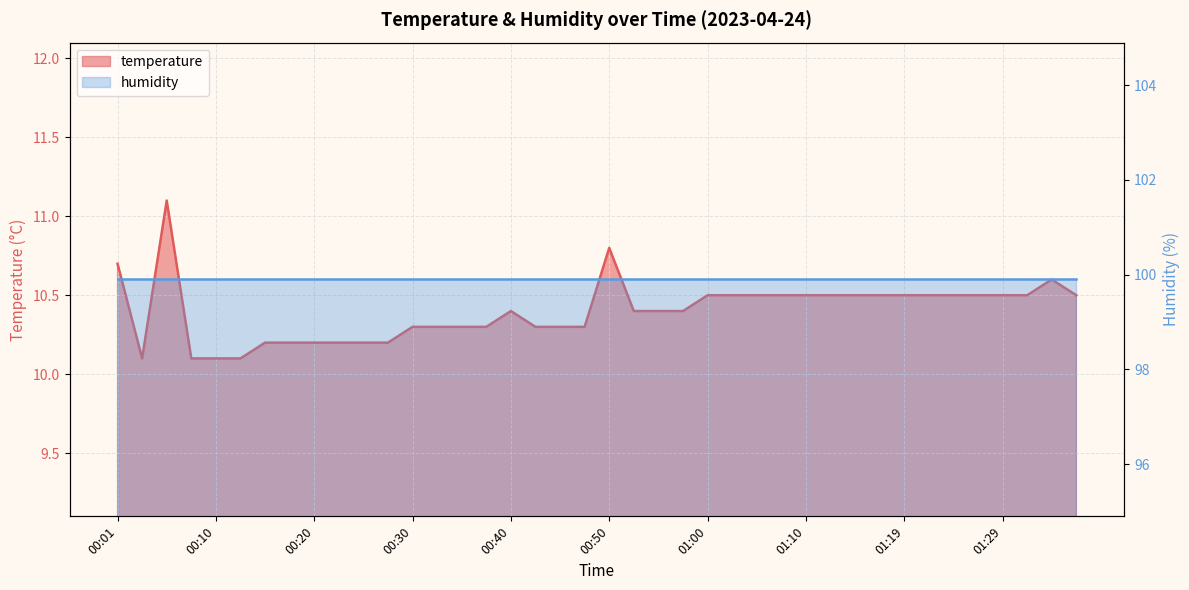

True or false: the data shows 18.0 at 01:27.

False